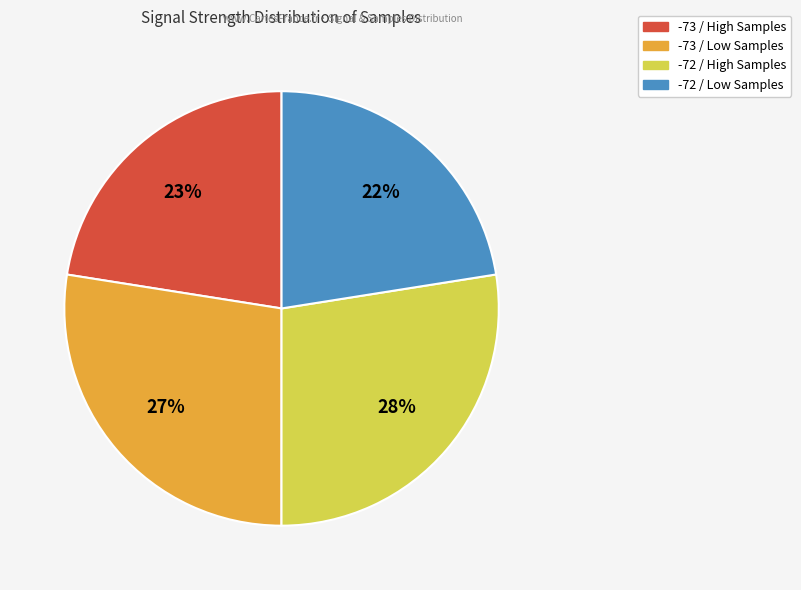

To the nearest percent, what is the average slice percentage?

25%